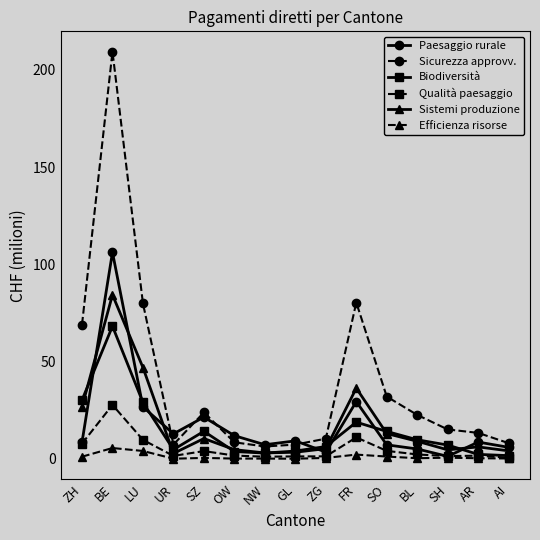

Which series has the largest total across all categories?

Sicurezza approvv.